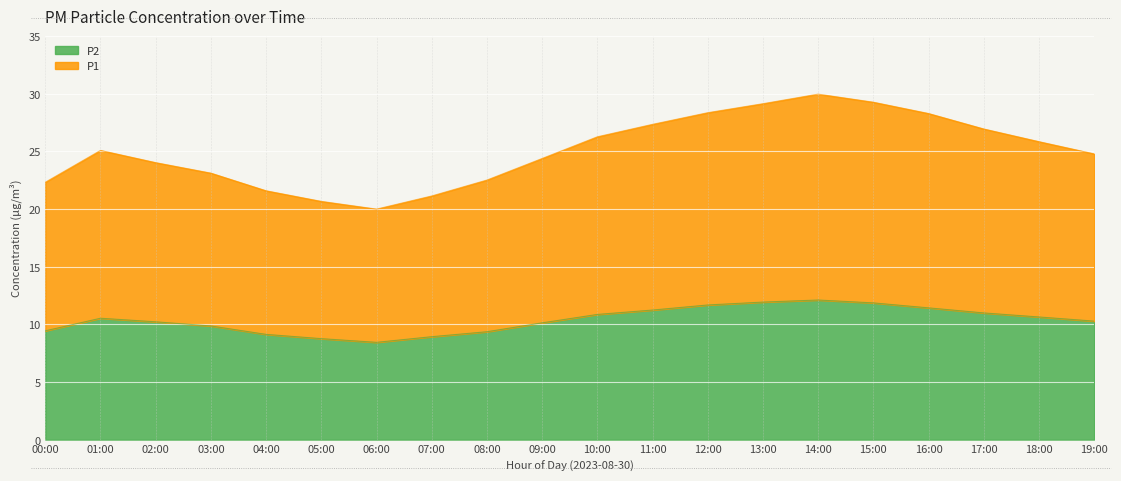

List the labels in order of P1 value, largest first.

14:00, 15:00, 13:00, 12:00, 16:00, 11:00, 17:00, 10:00, 18:00, 01:00, 19:00, 09:00, 02:00, 03:00, 08:00, 00:00, 04:00, 07:00, 05:00, 06:00